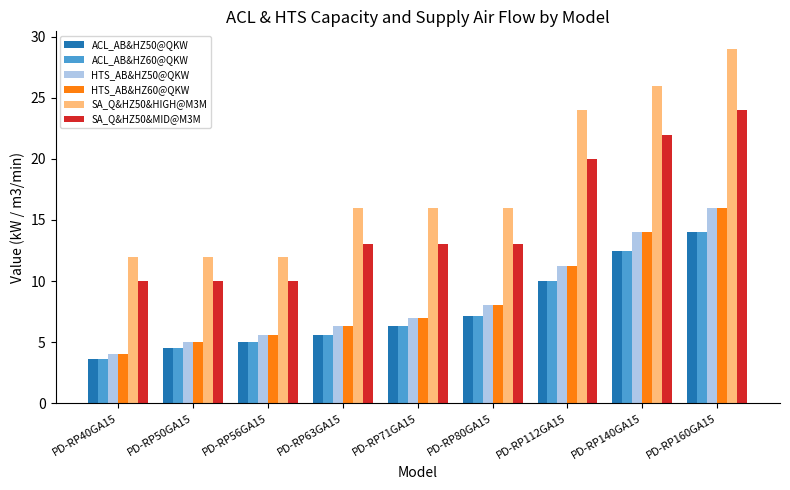

How many bars are there in each group?

6